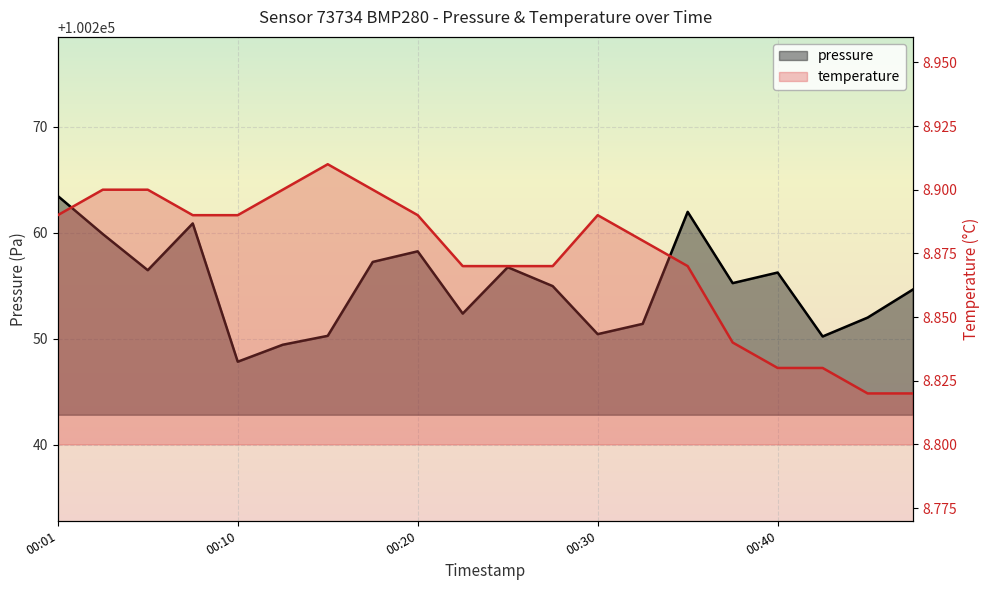

List the series in order of their peak value, highest first.

pressure, temperature